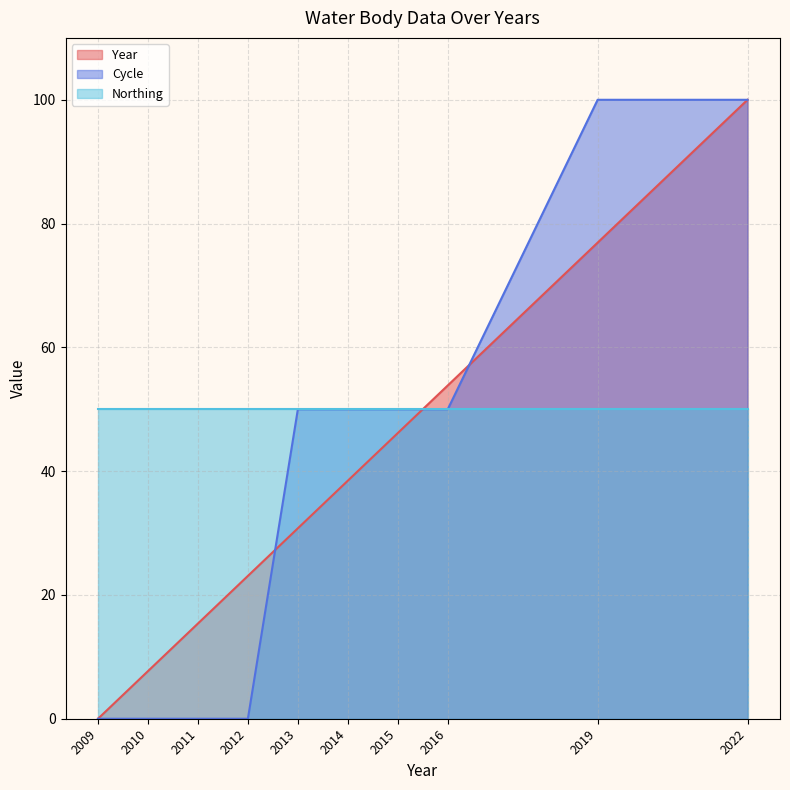

What is the highest value of the Northing series?

50.0